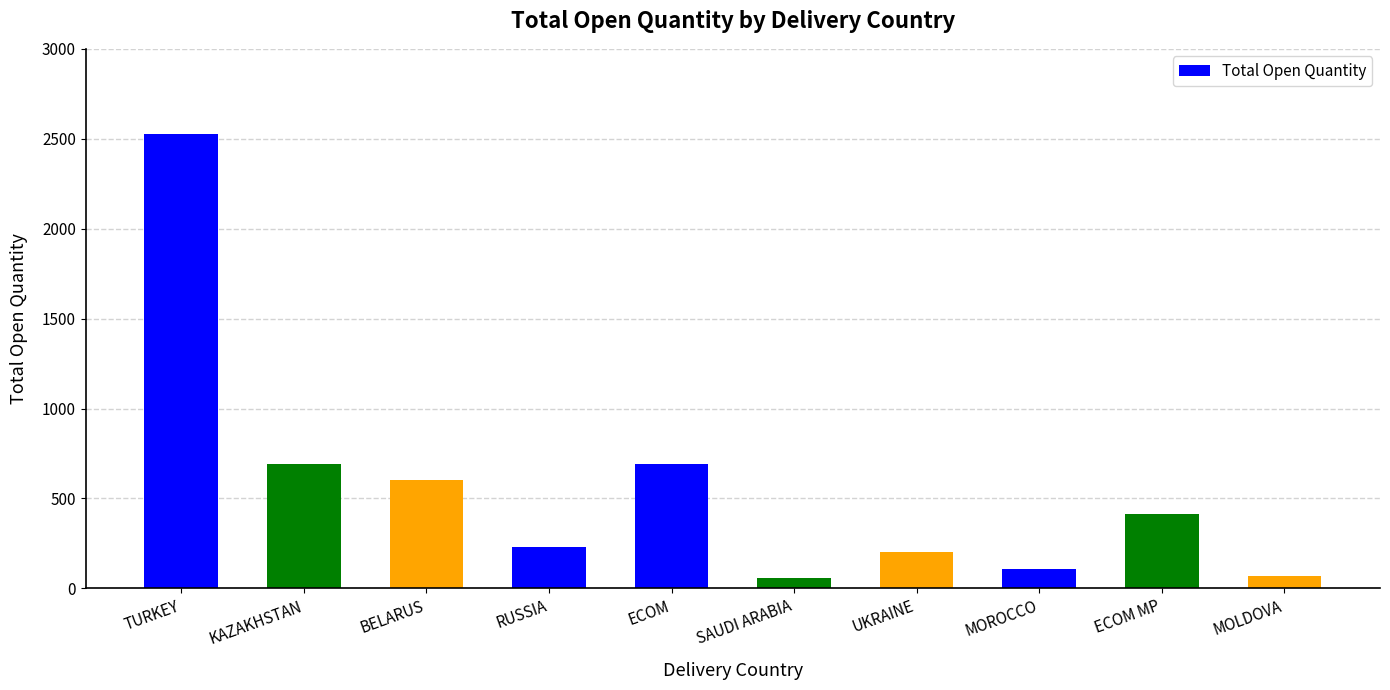

Read the value at TURKEY, to the nearest 100.

2500